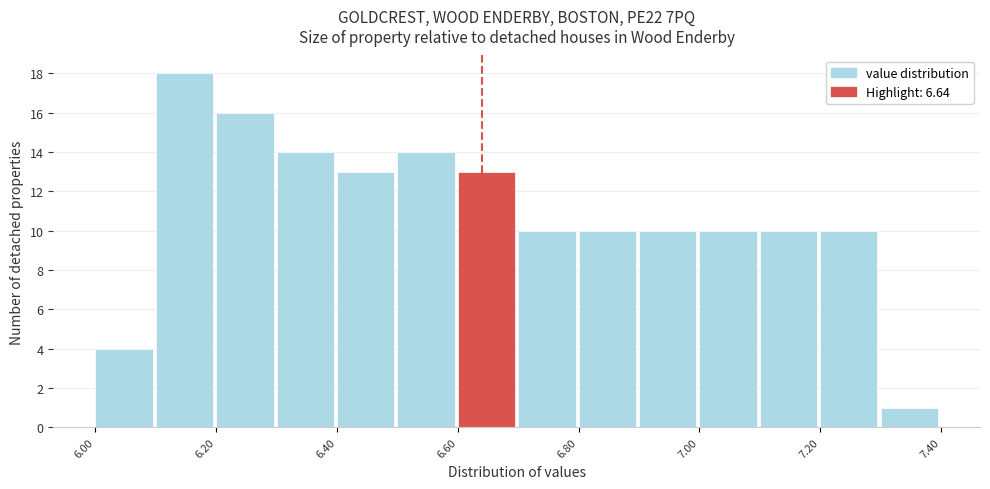

Reading left to right, transcribe this chart: for each bar, give the range it covers on the x-axis and its height. The values are not printed on the chart, so give them approximately, as read against the axis.

6.0 to 6.1: 4
6.1 to 6.2: 18
6.2 to 6.3: 16
6.3 to 6.4: 14
6.4 to 6.5: 13
6.5 to 6.6: 14
6.6 to 6.7: 13
6.7 to 6.8: 10
6.8 to 6.9: 10
6.9 to 7.0: 10
7.0 to 7.1: 10
7.1 to 7.2: 10
7.2 to 7.3: 10
7.3 to 7.4: 1